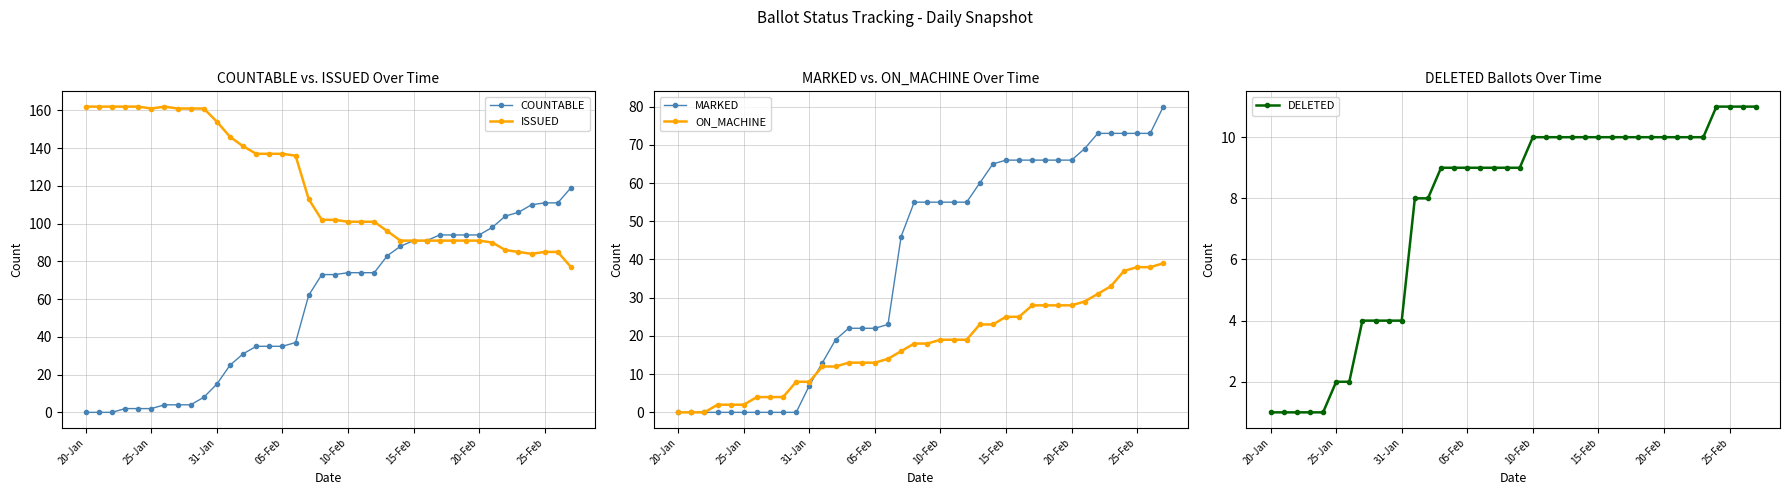

How many series are shown in this chart?

5